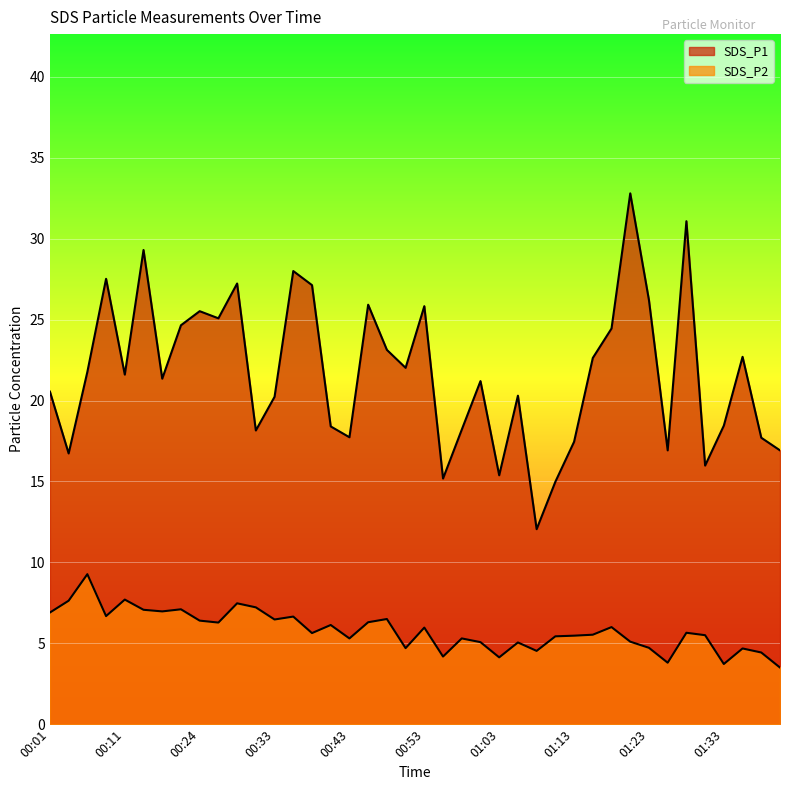

Which series has the widest spread of values?

SDS_P1